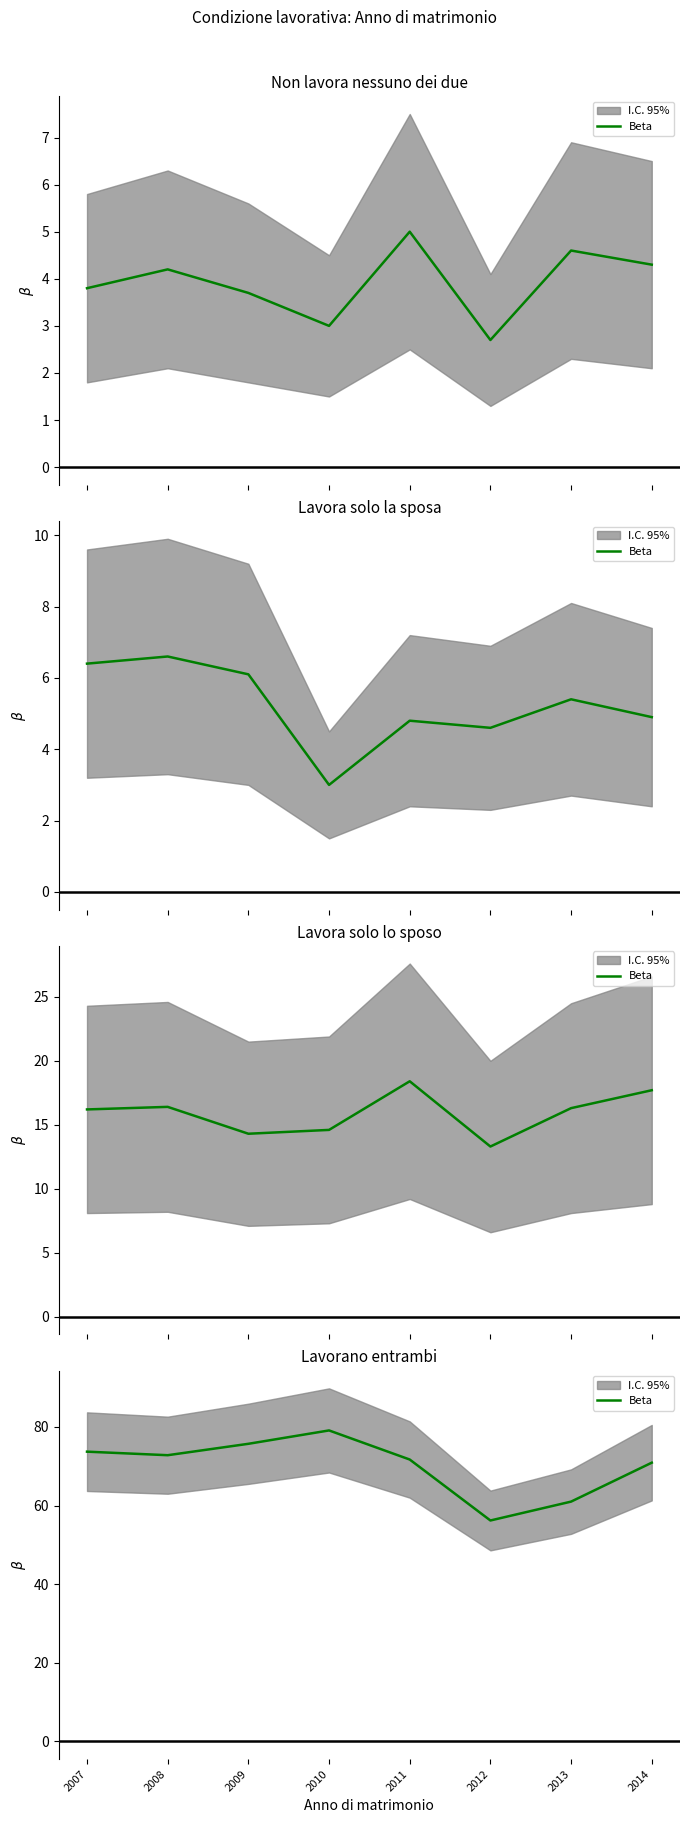

Reading left to right, list all the values displayed in this chart.

2007=73.7	2008=72.8	2009=75.7	2010=79.1	2011=71.7	2012=56.2	2013=61.0	2014=70.9